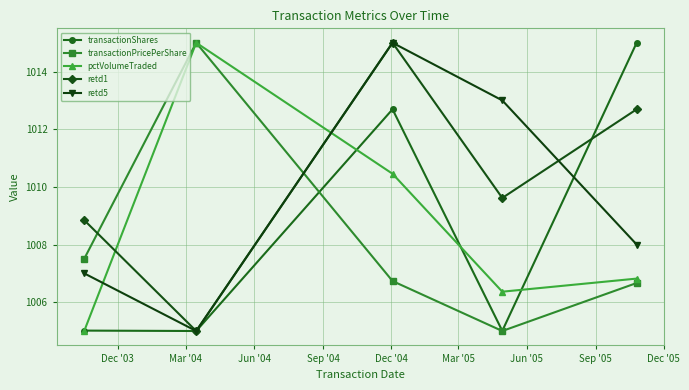

What is the greatest value displayed?

1015.0